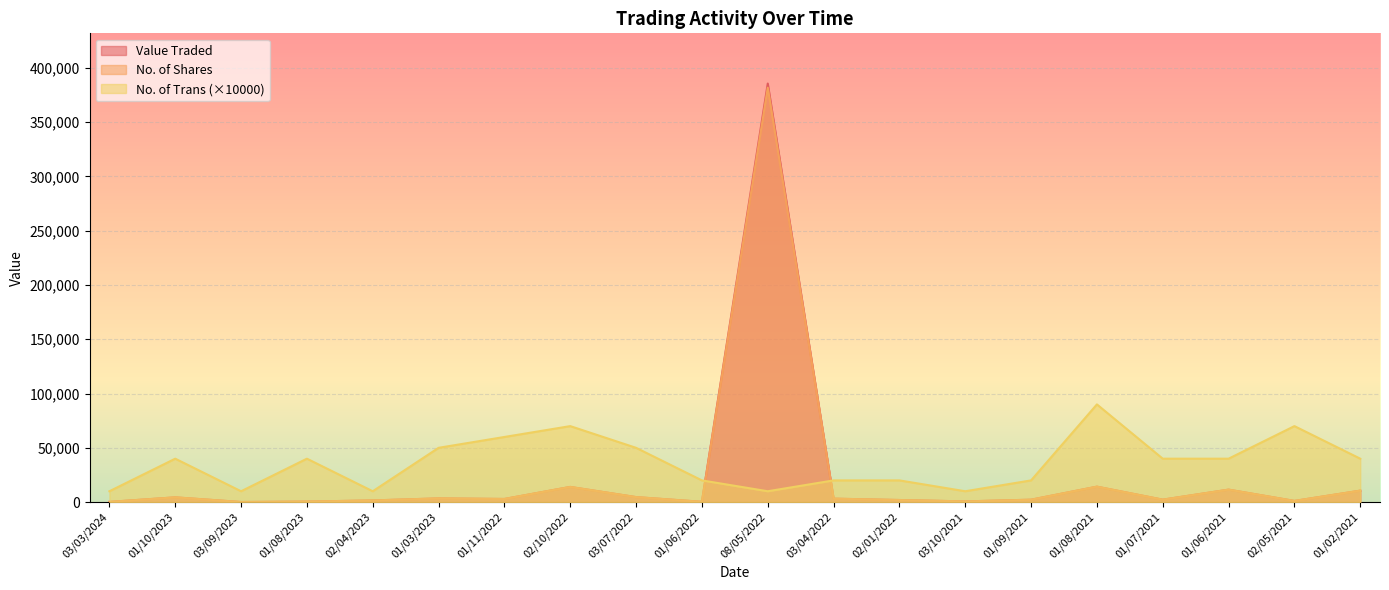

How many values in the No. of Trans series exceed 40000?

6